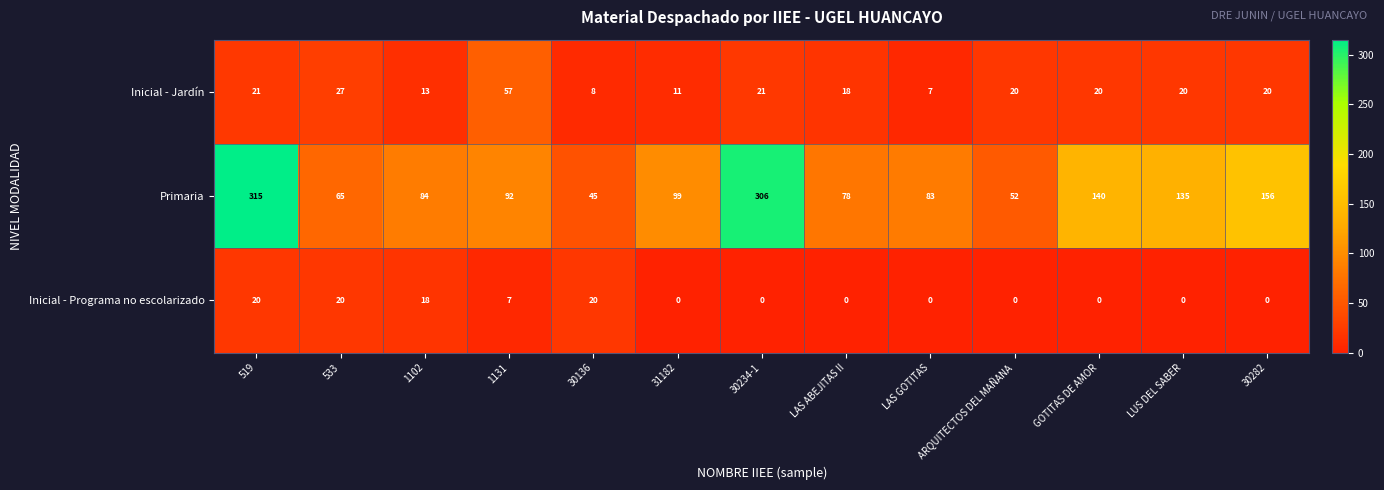

The Primaria series shows 306 at 30234-1. True or false?

True